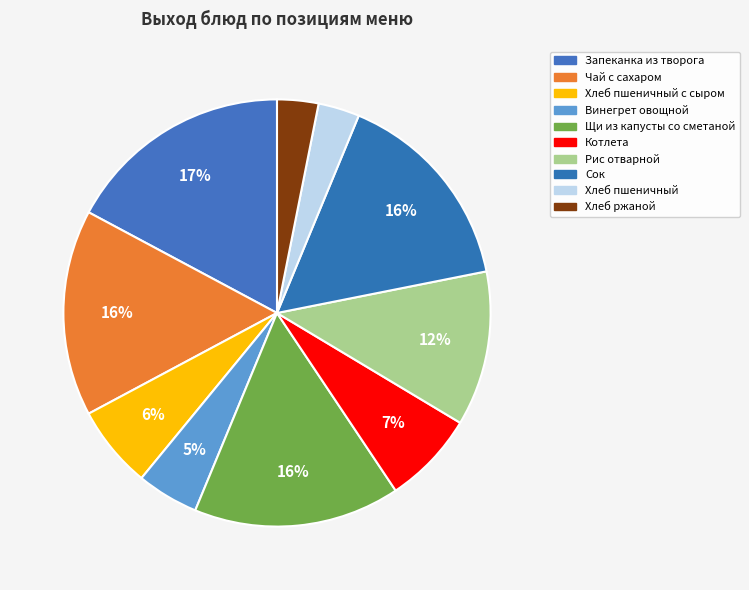

How many slices are in this pie chart?

10